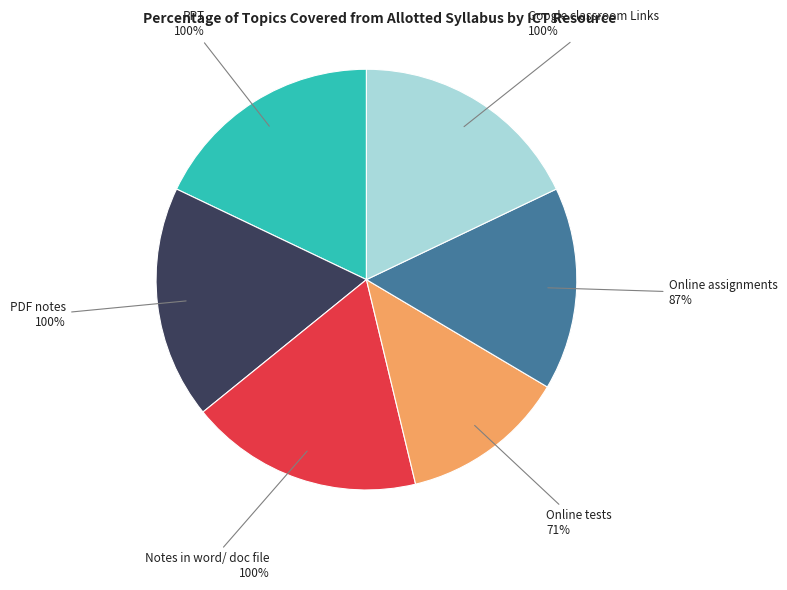

To the nearest percent, what is the difference between the largest and smallest slice percentages?

5%